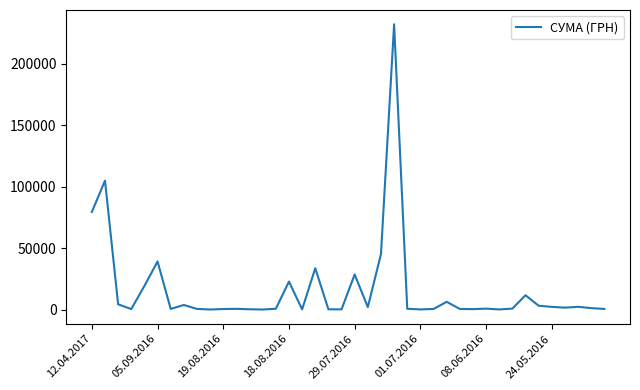

What is the maximum value shown in the chart?

232178.0